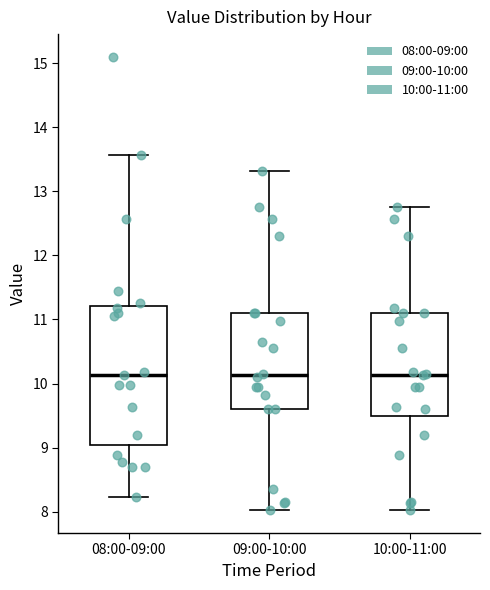

Reading left to right, read every box against the y-axis: the position of its median line, the range the box covers, and the ends of its whiskers. The values are not printed on the chart, so give them approximately, as read against the axis.

08:00-09:00: median 10.1, box 9.0 to 11.2, whiskers 8.2 to 13.6
09:00-10:00: median 10.1, box 9.6 to 11.1, whiskers 8.0 to 13.3
10:00-11:00: median 10.1, box 9.5 to 11.1, whiskers 8.0 to 12.8